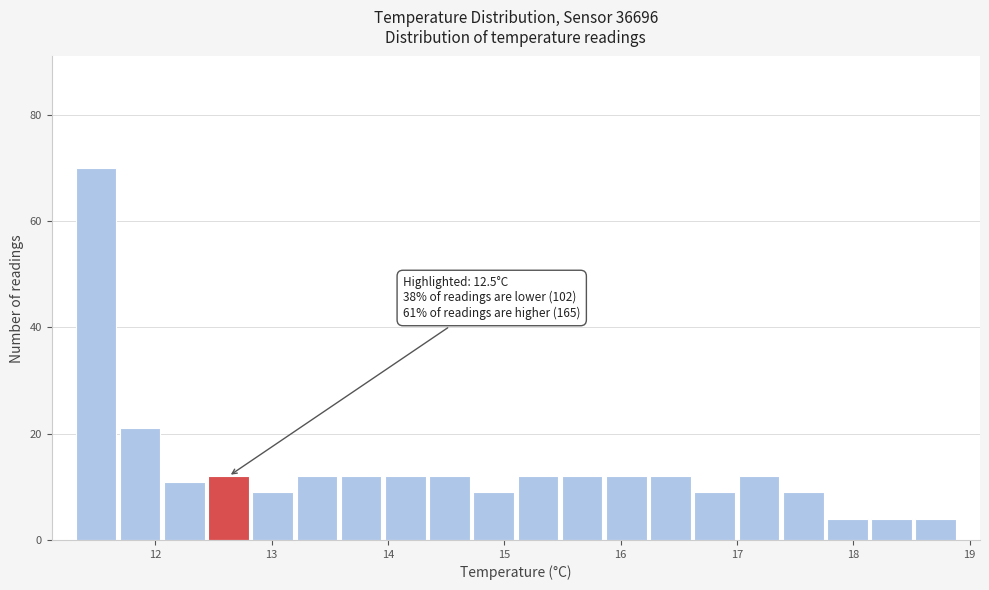

Read against the x-axis, roughly where is the centre of the tallest bar?

11.5